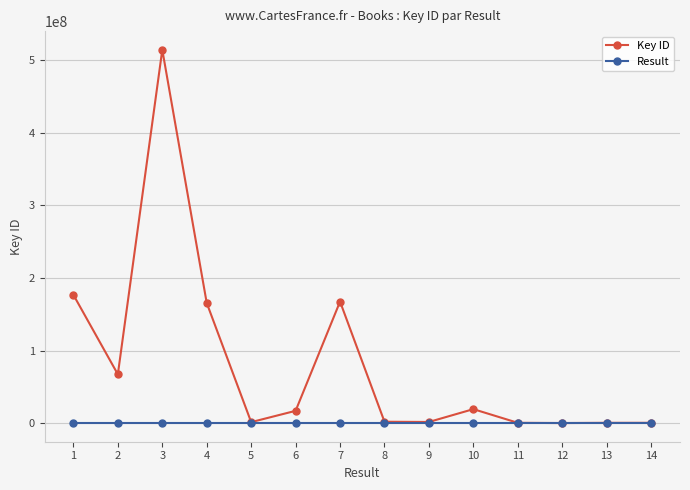

Where is the first local minimum for Key ID?

2